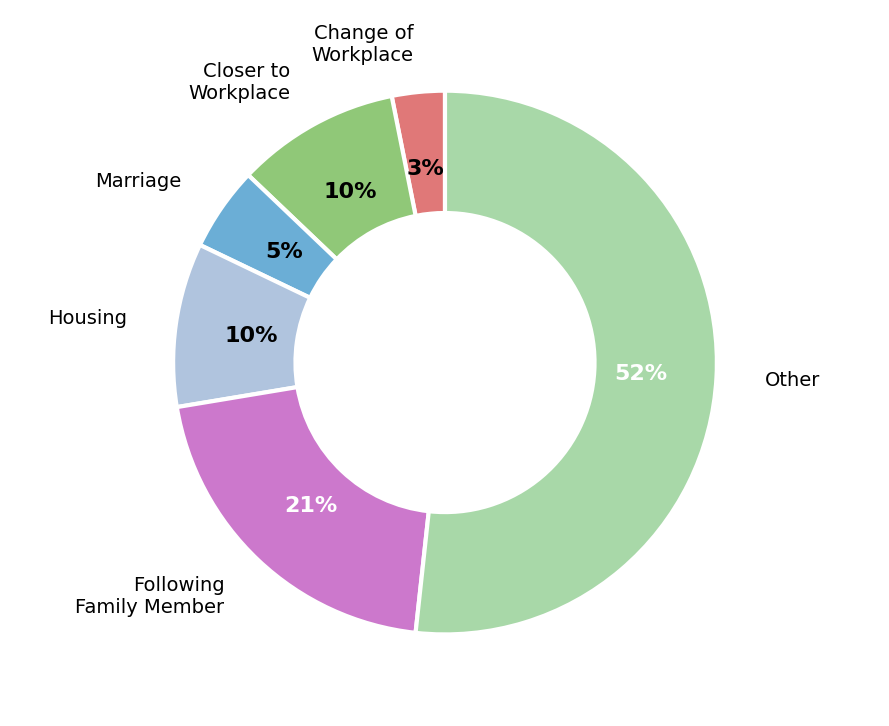

To the nearest percent, what is the difference between the largest and smallest slice percentages?

49%